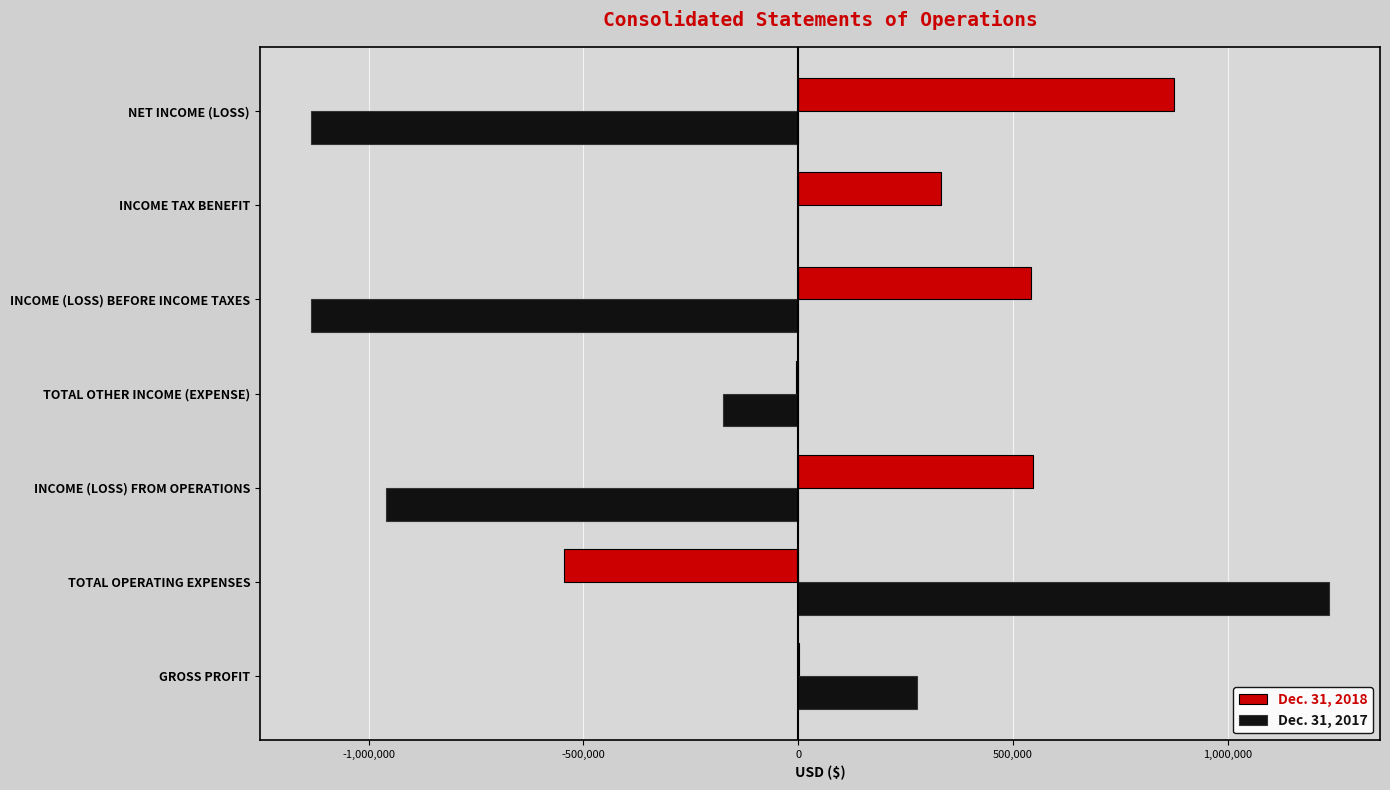

True or false: Dec. 31, 2018 has a value of -545493 at TOTAL OPERATING EXPENSES.

True